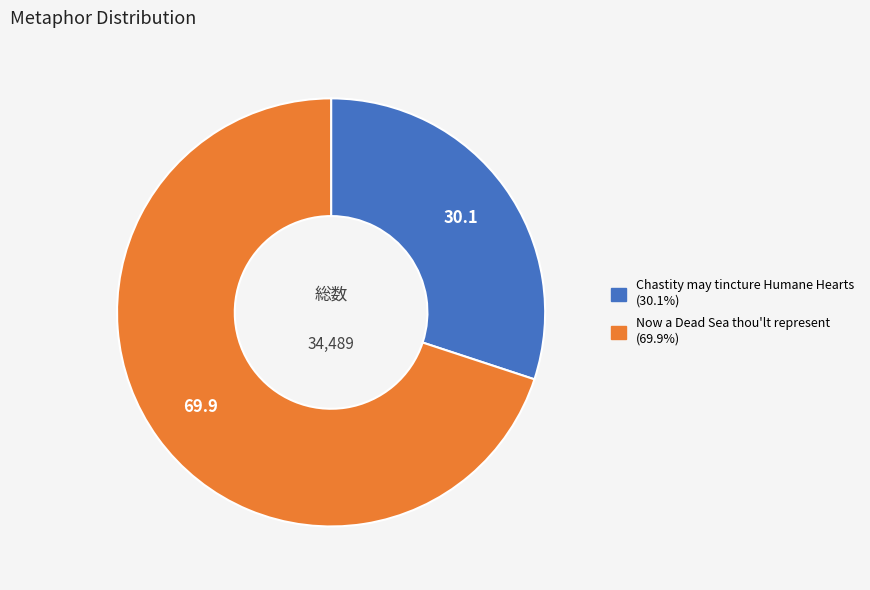

Do Chastity may tincture Humane Hearts and Now a Dead Sea thou'lt represent together represent more than half of the pie?

Yes